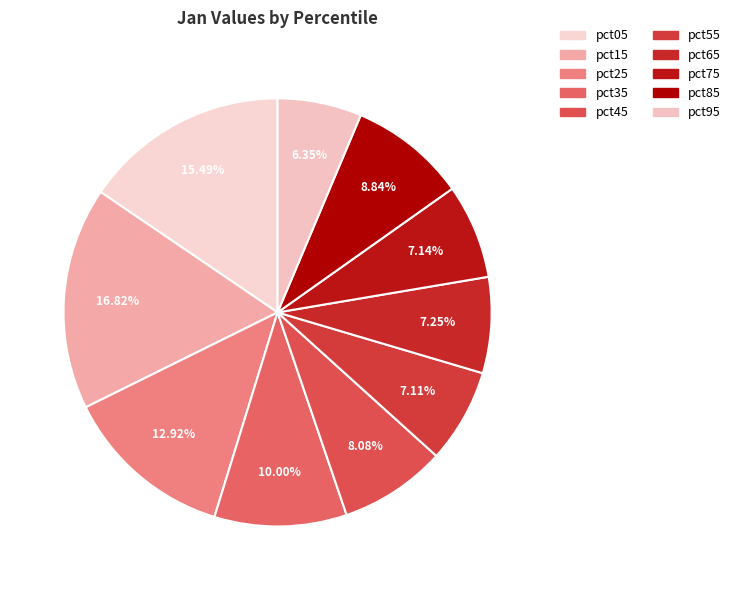

What percentage is the pct45 slice, to the nearest percent?

8%